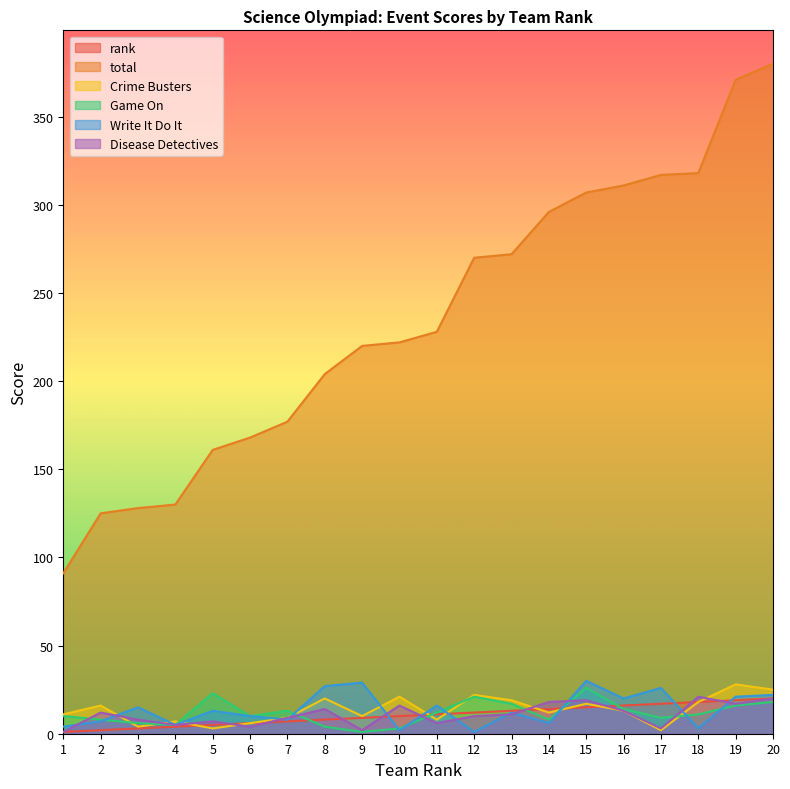

The value of total at 12 is 417. True or false?

False